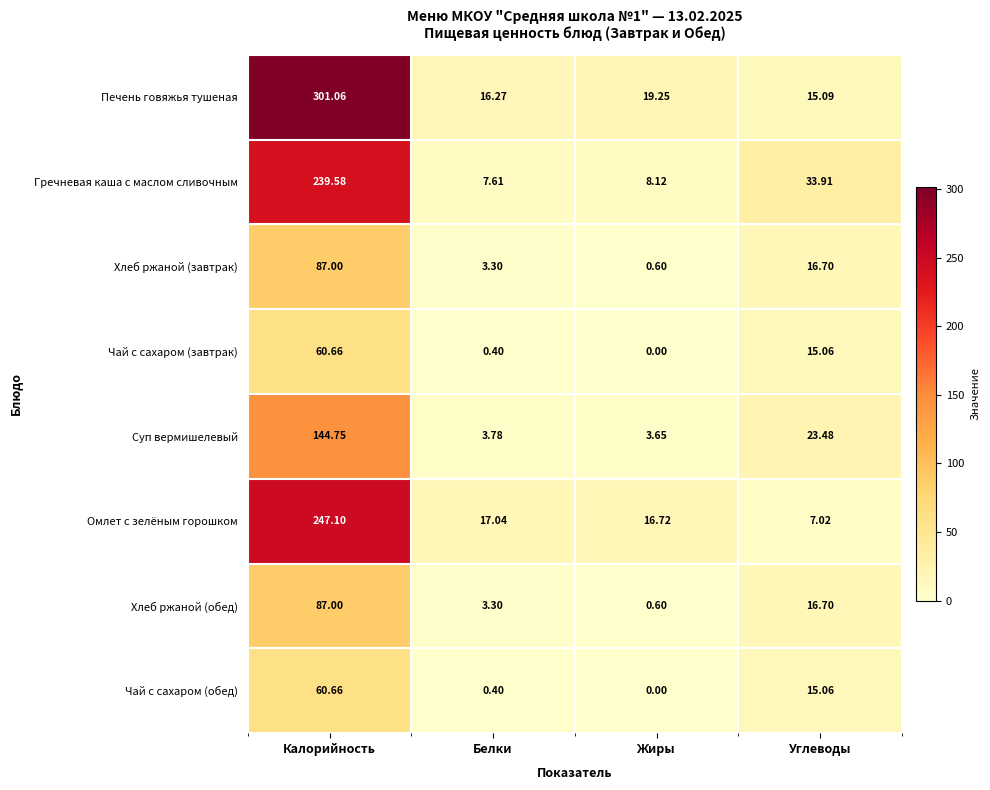

Where is Суп вермишелевый nearest to the value 74?

Углеводы